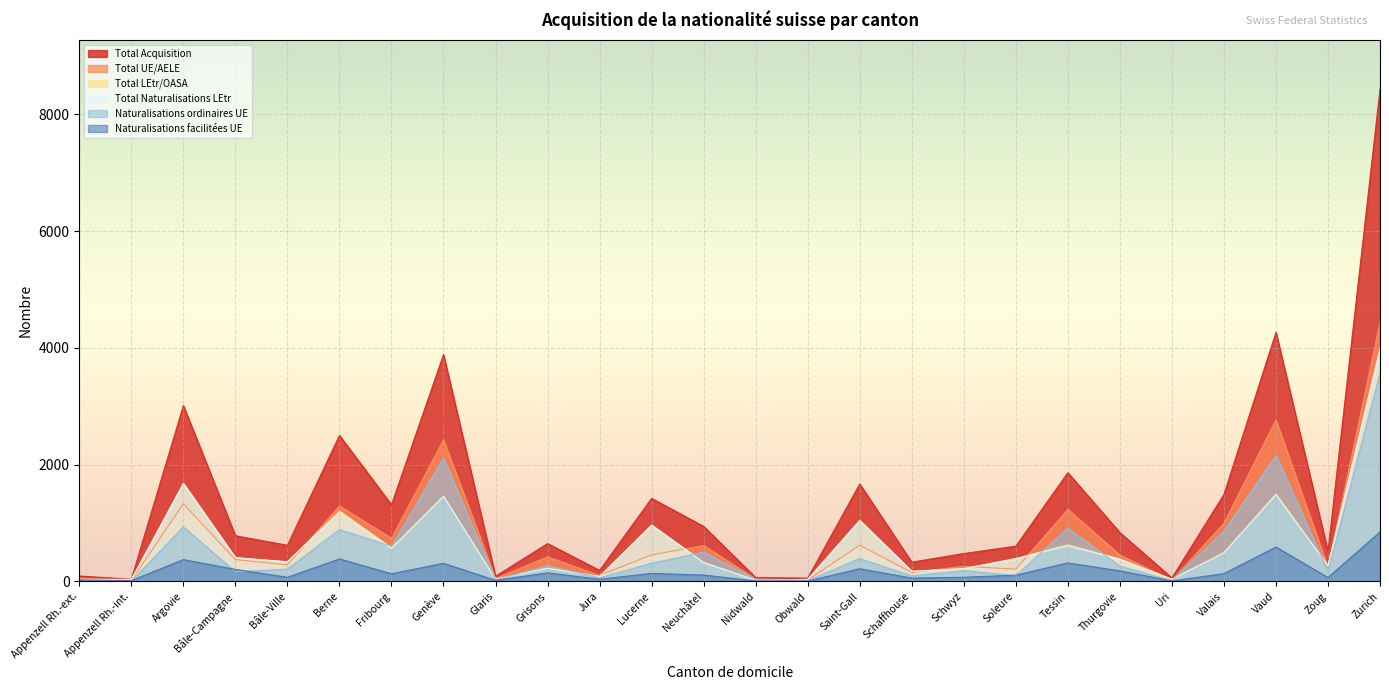

True or false: Total Acquisition and Total UE/AELE cross at least once.

False